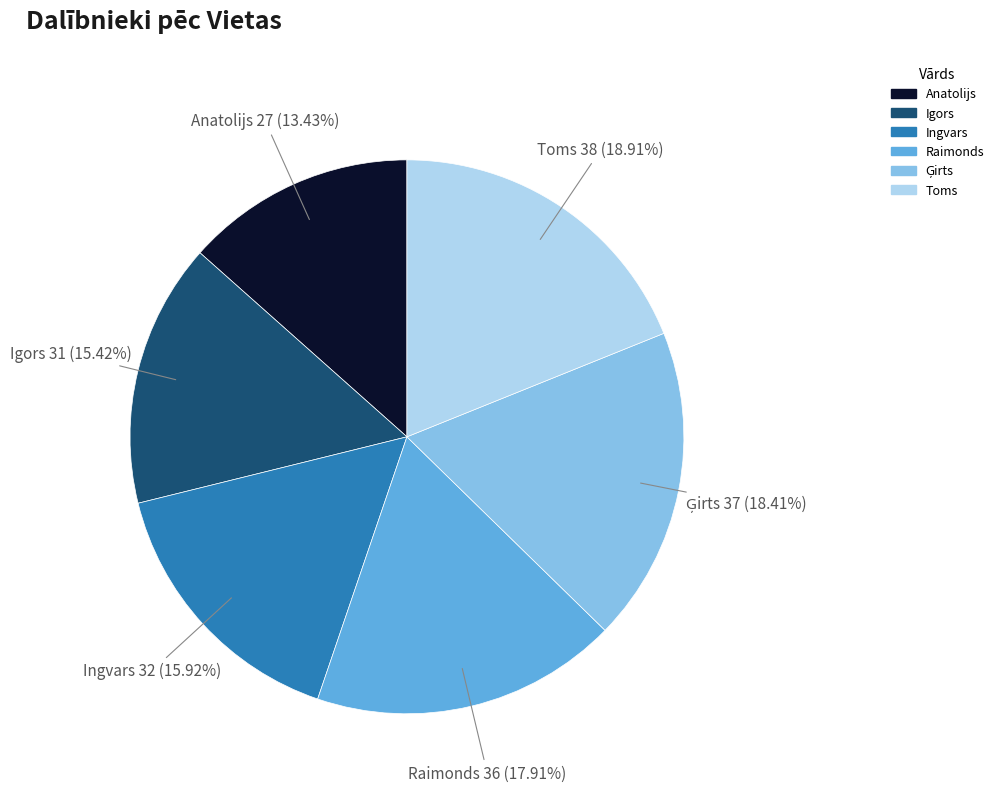

To the nearest percent, what is the difference between the Anatolijs and Raimonds slice percentages?

4%